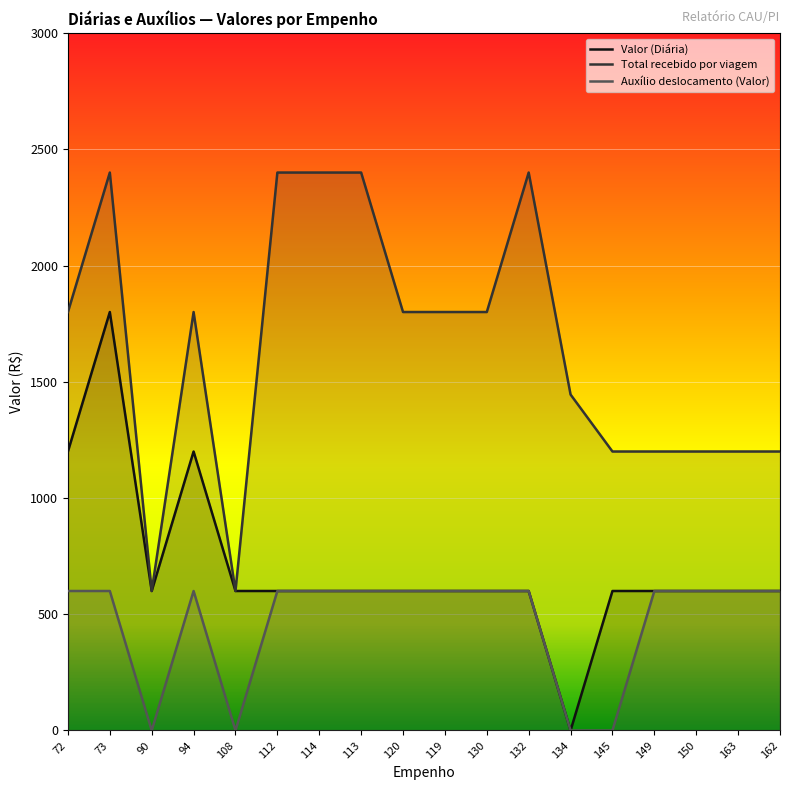

At which category does Valor (Diária) reach its first local valley?

90